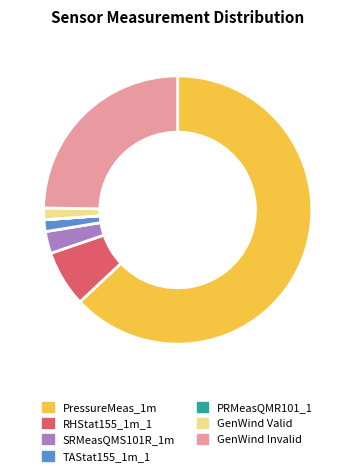

Does SRMeasQMS101R_1m represent more than half of the total?

No